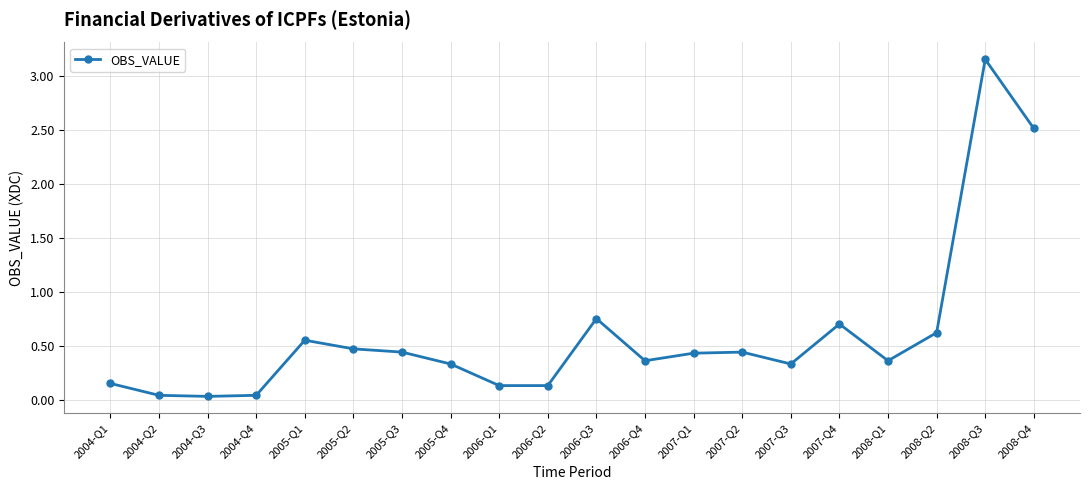

What is the label of the 3rd point from the left?

2004-Q3